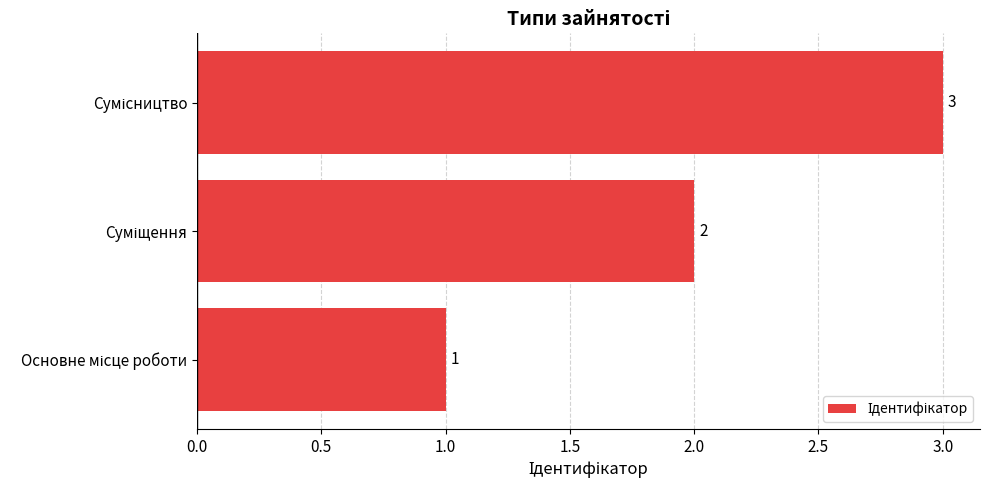

What is the sum of all values?

6